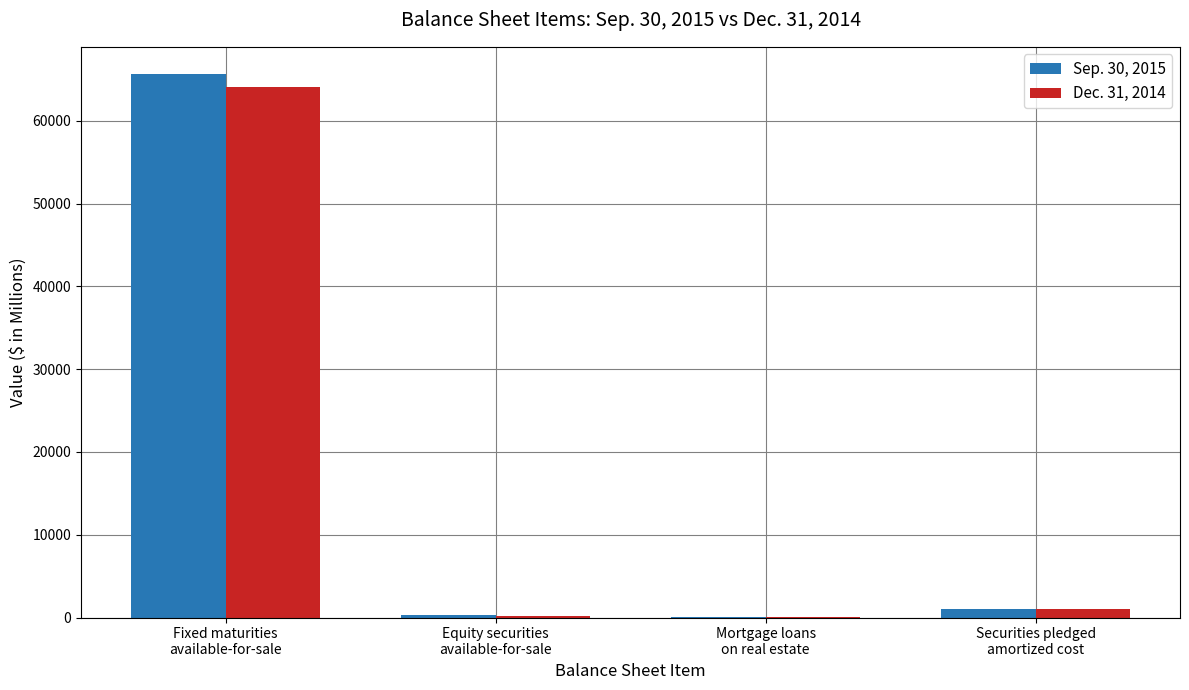

What is the greatest value displayed?

65665.0